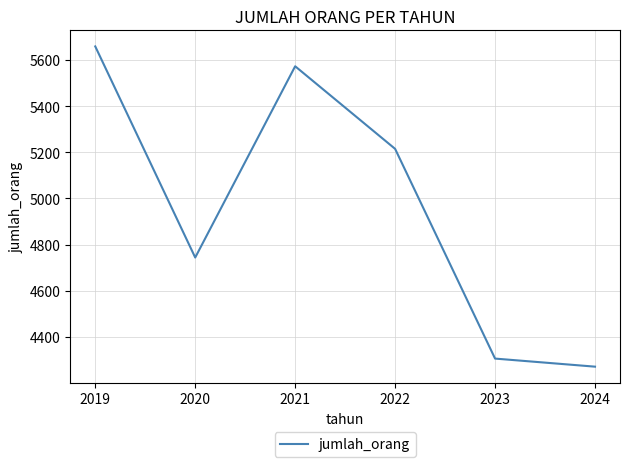

Rank the categories by value from highest to lowest.

2019, 2021, 2022, 2020, 2023, 2024